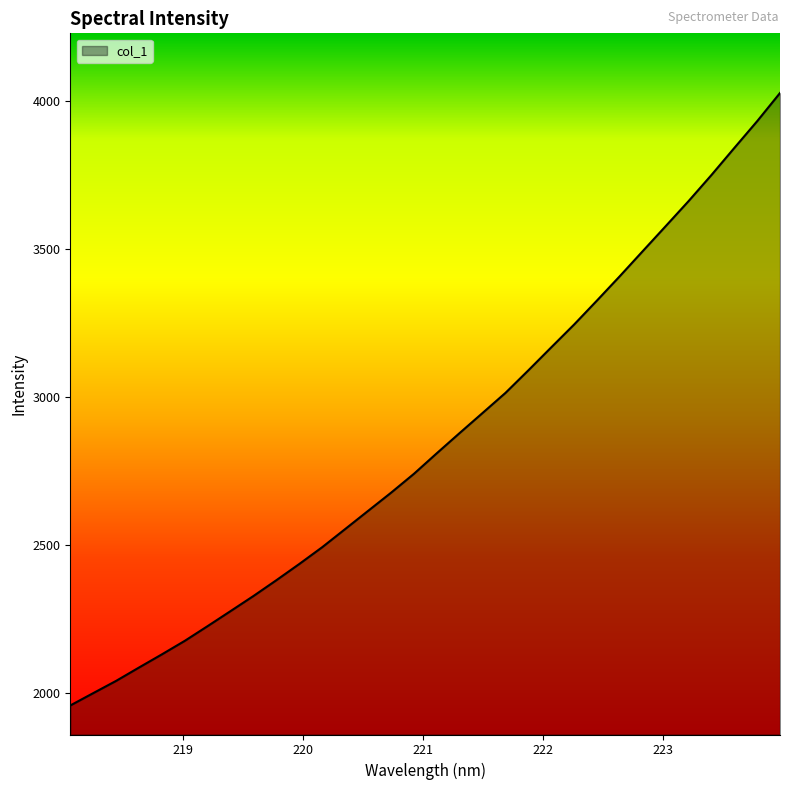

What is the difference between the maximum and minimum values?

2066.6